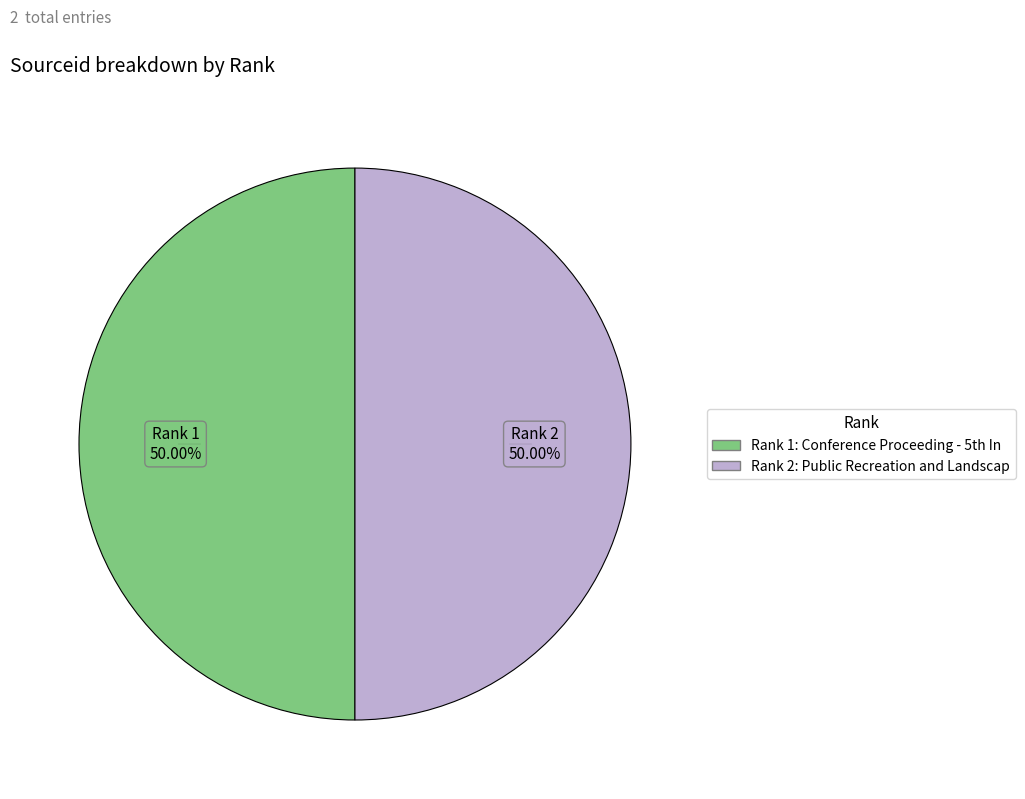

How many slices are in this pie chart?

2